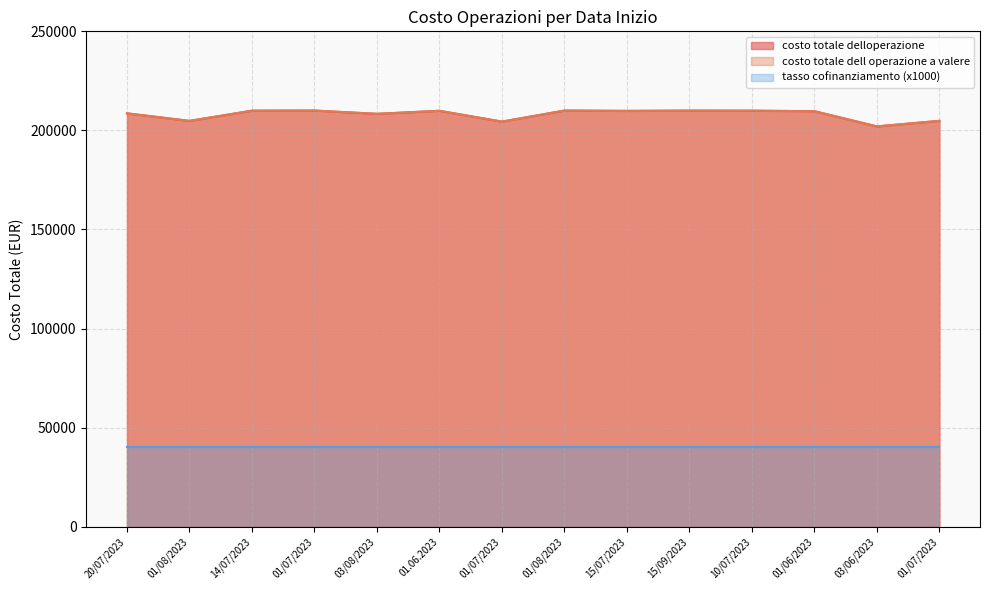

Does the chart display data point markers on the line(s)?

No